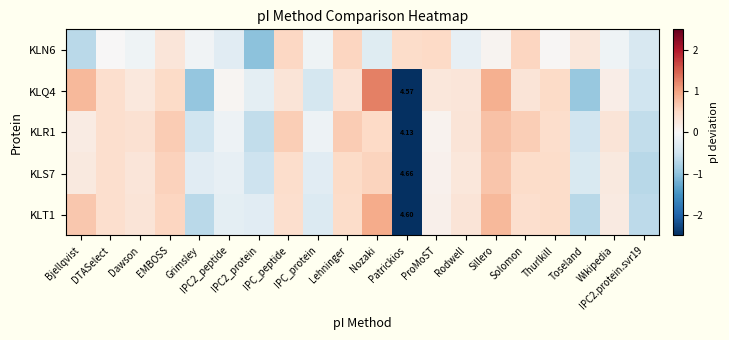

What is the difference between the second highest and minimum values in the KLQ4 series?

4.2